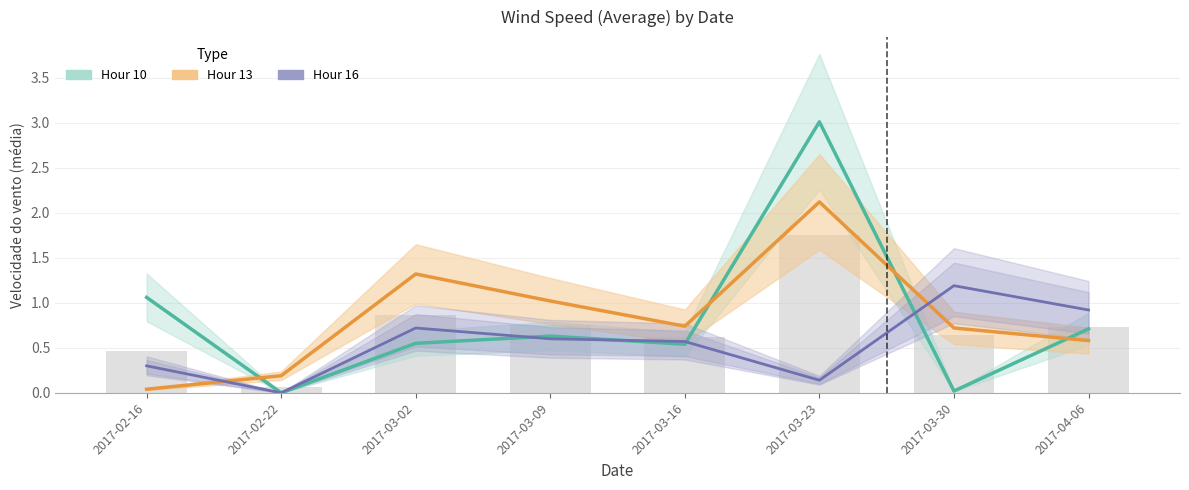

Reading left to right, list all the values displayed in this chart.

Hour 10: 2017-02-16=1.1	2017-02-22=0.0	2017-03-02=0.6	2017-03-09=0.6	2017-03-16=0.5	2017-03-23=3.0	2017-03-30=0.0	2017-04-06=0.7
Hour 13: 2017-02-16=0.0	2017-02-22=0.2	2017-03-02=1.3	2017-03-09=1.0	2017-03-16=0.7	2017-03-23=2.1	2017-03-30=0.7	2017-04-06=0.6
Hour 16: 2017-02-16=0.3	2017-02-22=0.0	2017-03-02=0.7	2017-03-09=0.6	2017-03-16=0.6	2017-03-23=0.1	2017-03-30=1.2	2017-04-06=0.9